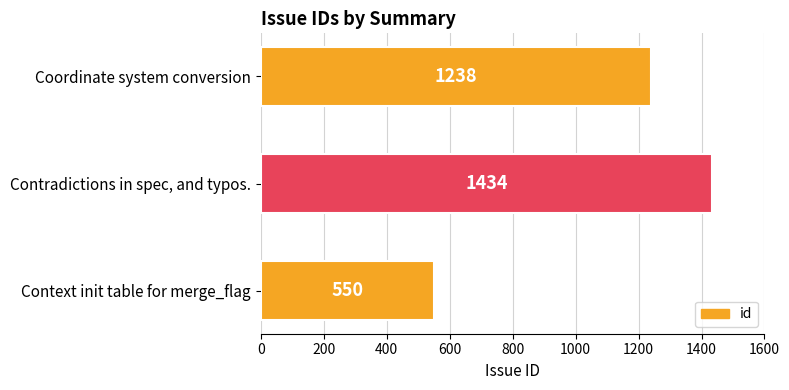

What is the sum of the values at Contradictions in spec, and typos. and Coordinate system conversion?

2672